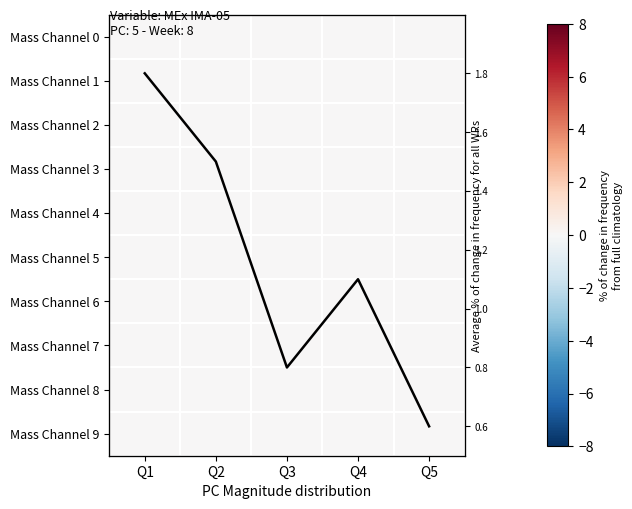

Rank the categories by Average % of change in frequency for all WRs value from highest to lowest.

Q1, Q2, Q4, Q3, Q5